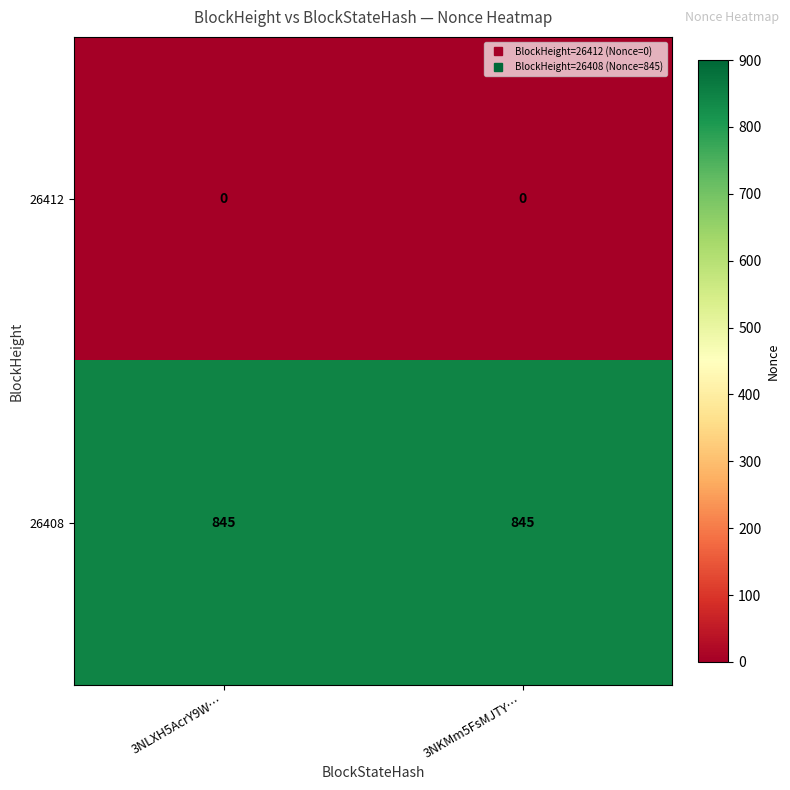

Rank the series by their maximum value, from lowest to highest.

26412, 26408